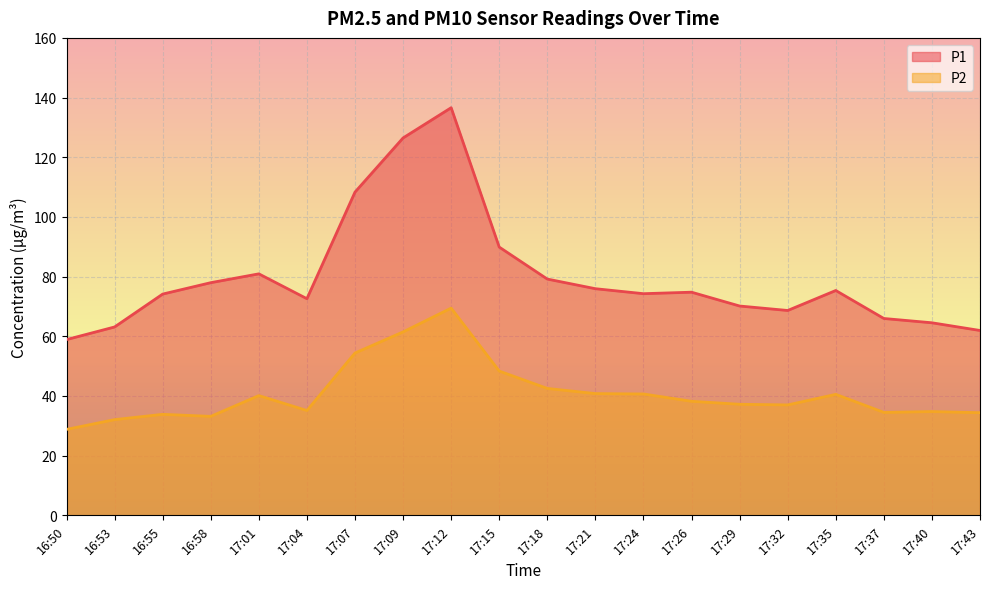

At which category does P1 reach its first local peak?

17:01